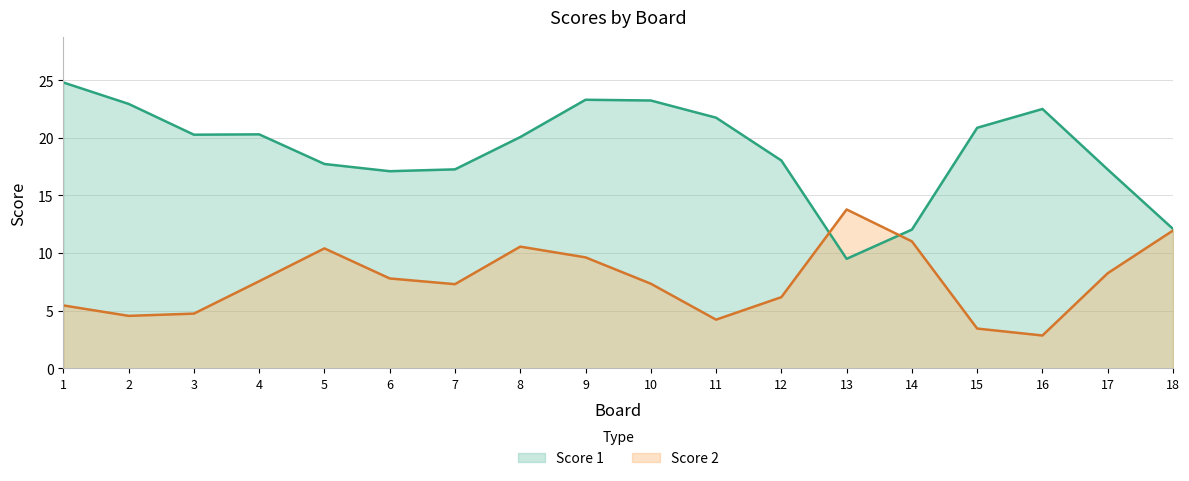

What is the greatest value displayed?

24.8